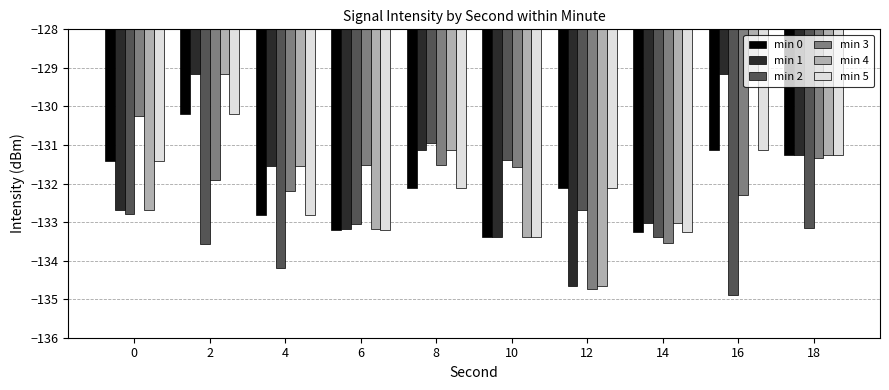

What is the maximum value shown in the chart?

-129.2